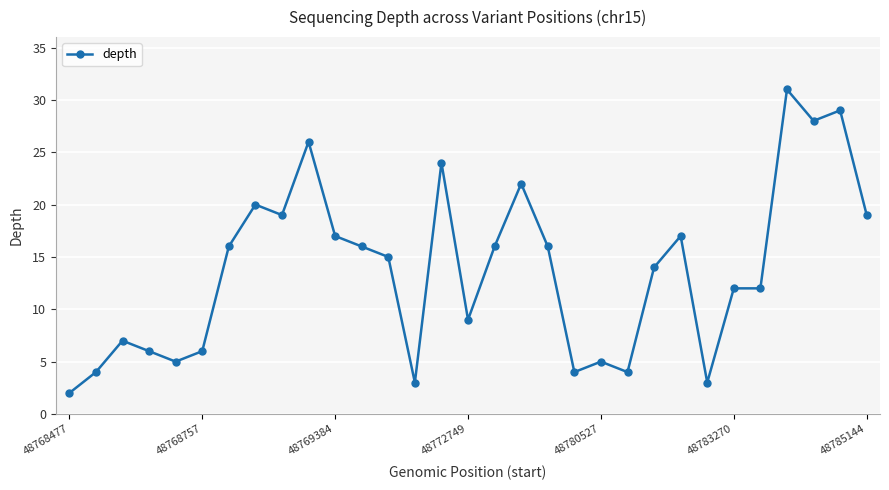

How many values are below 15?

15